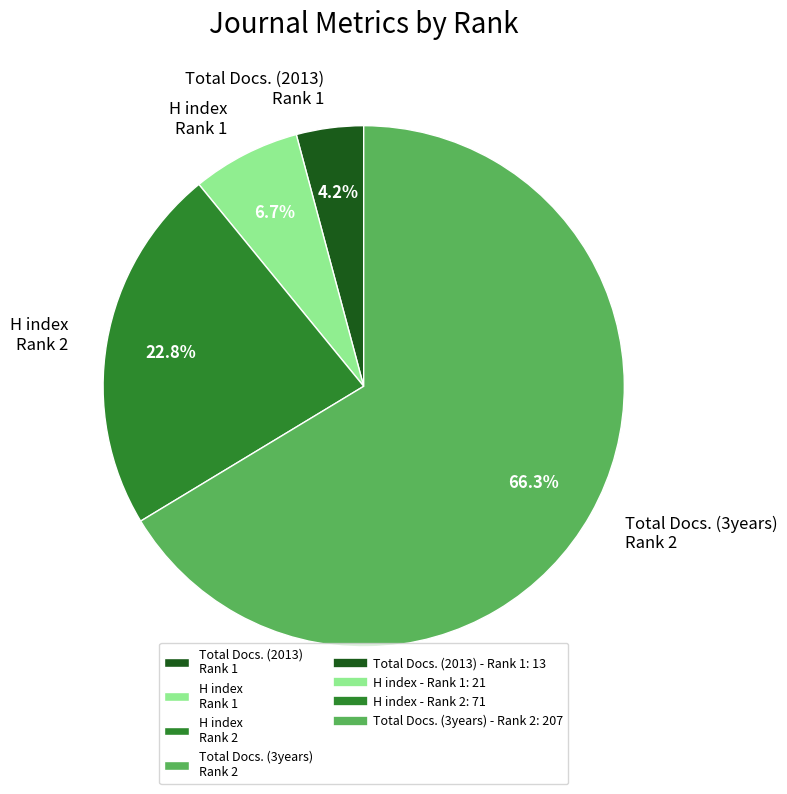

Which slice is the smallest?

Total Docs. (2013) Rank 1